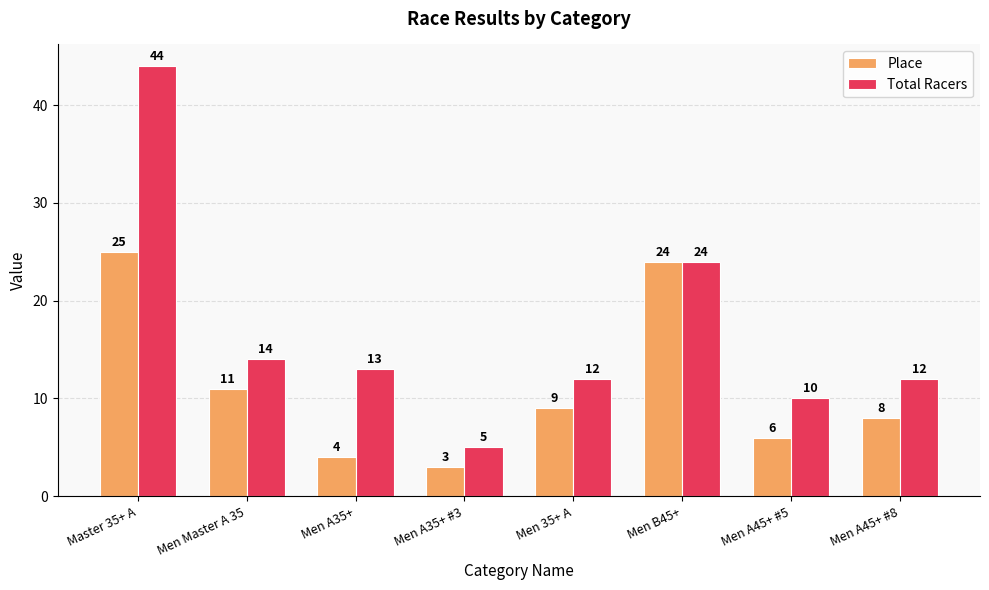

Reading right to left, what are all the values shown in this chart?

Place: 8	6	24	9	3	4	11	25
Total Racers: 12	10	24	12	5	13	14	44